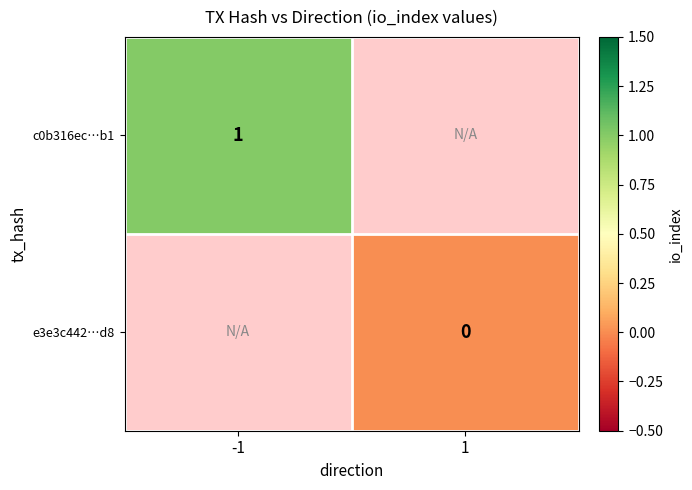

True or false: c0b316ec…b1 has a value of 2 at -1.

False